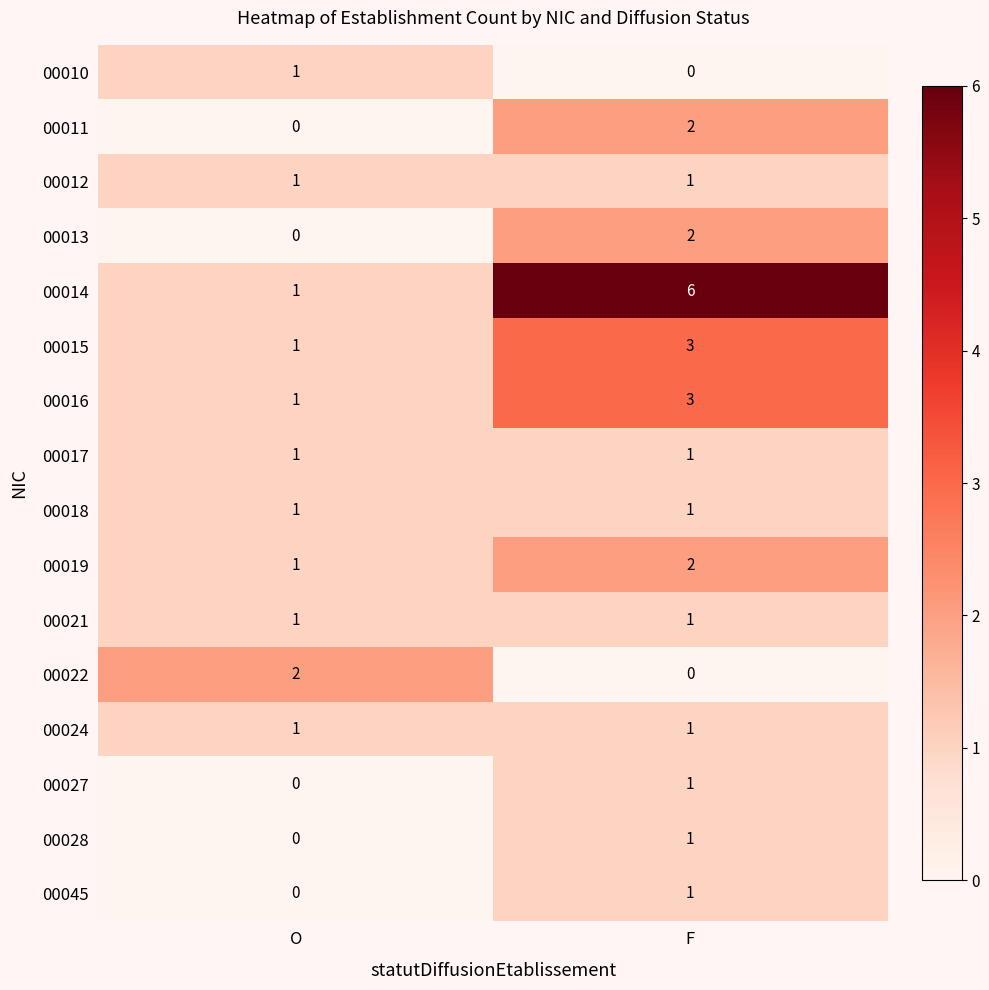

What is the maximum value shown in the chart?

6